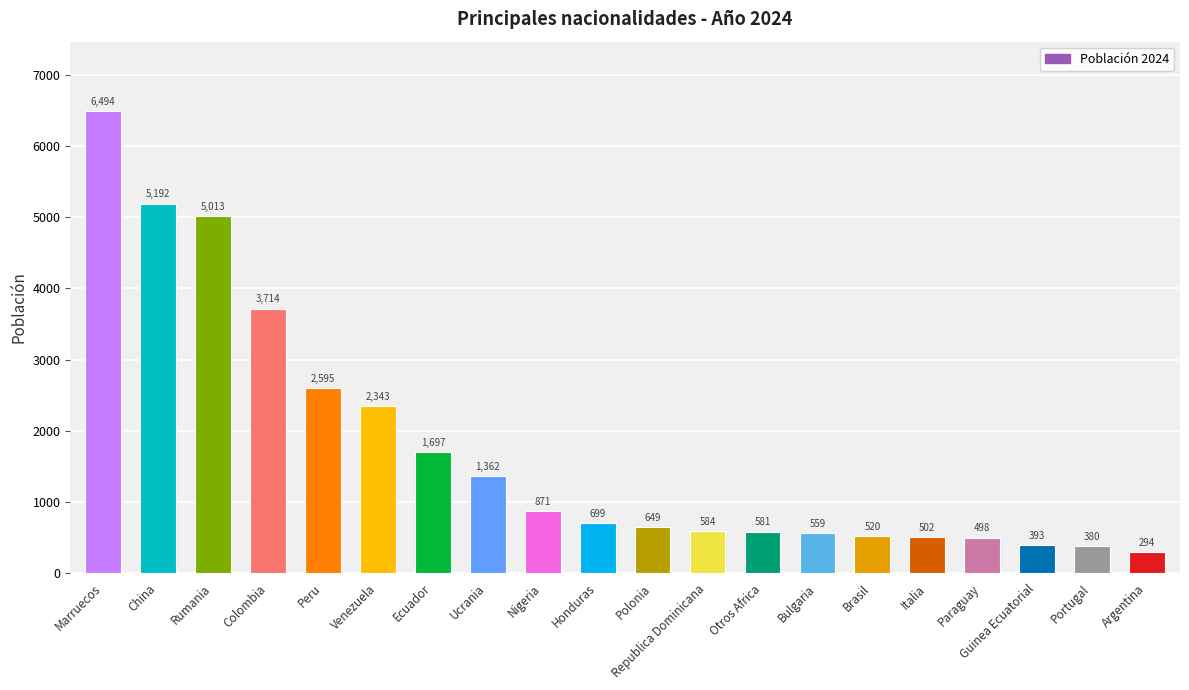

What is the change in value from Bulgaria to Italia?

-57